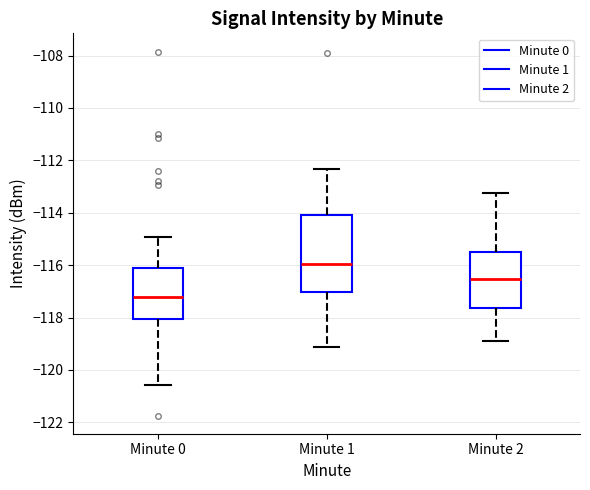

Where is the lower edge of the box for Minute 1 on the y-axis? The values are not printed on the chart, so give them approximately, as read against the axis.

-117.0